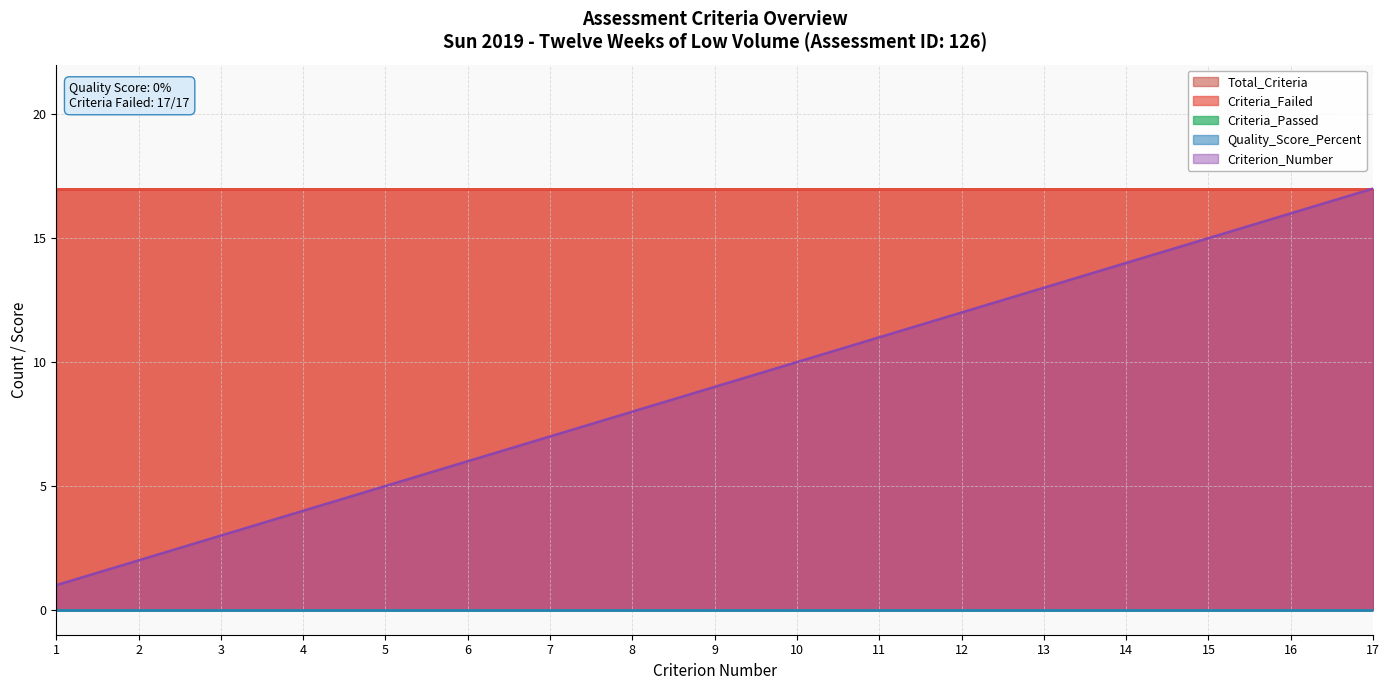

True or false: Criterion_Number has more than 1 points higher than both neighbors.

False